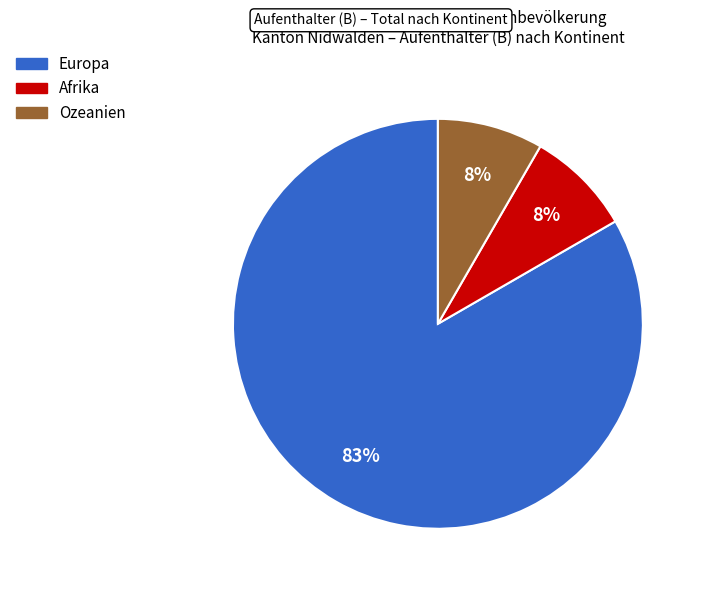

What is the majority slice?

Europa